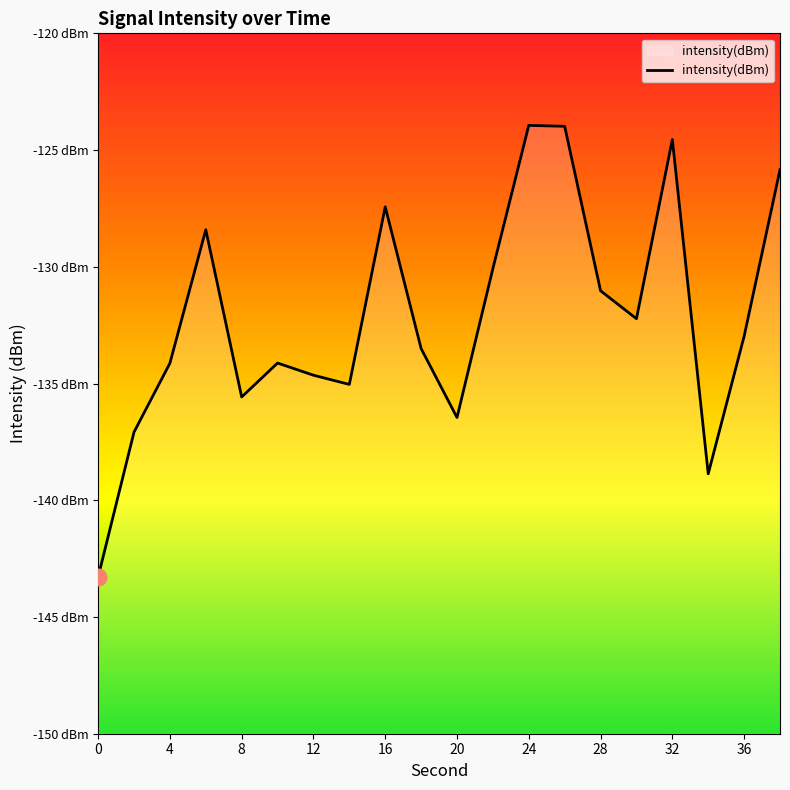

How many data points are less than -132?

12